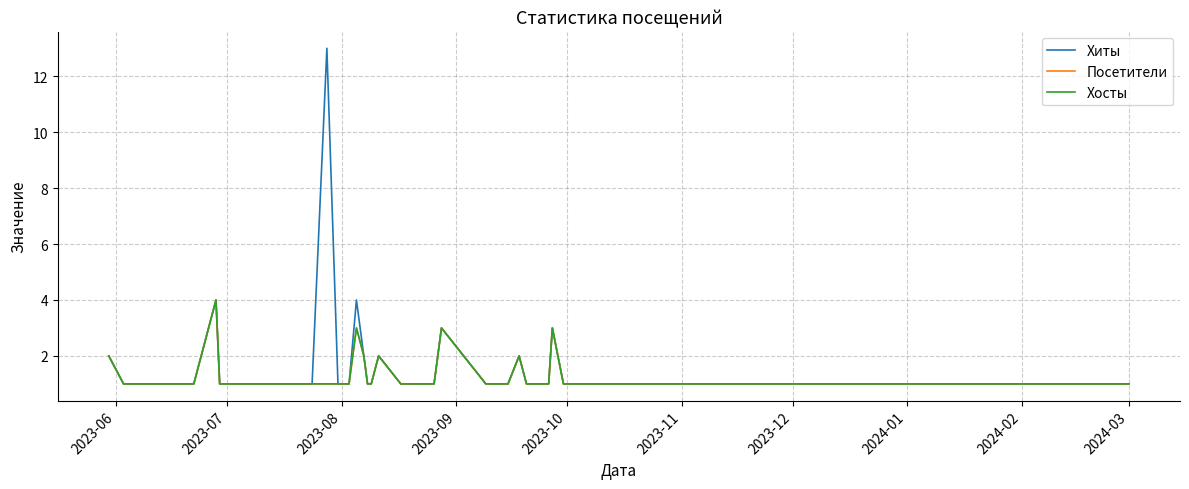

Does the chart have visible grid lines?

Yes